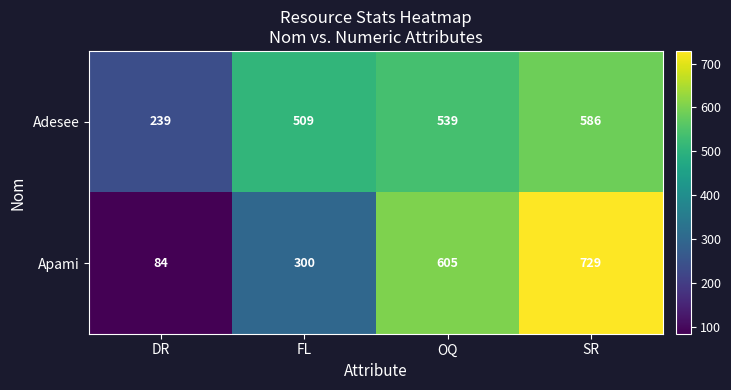

Between FL and SR, which series saw the biggest shift?

Apami